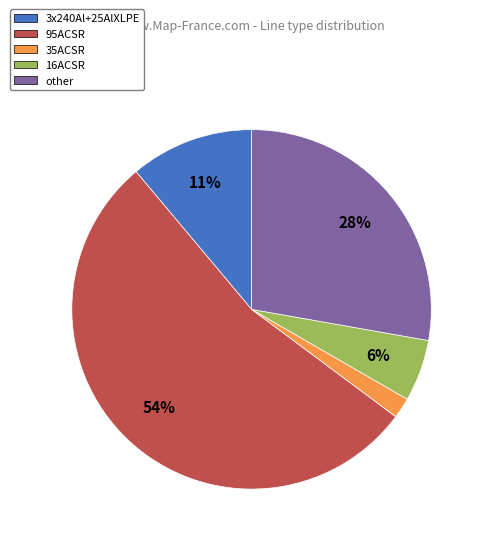

Is there a majority slice in this chart?

Yes